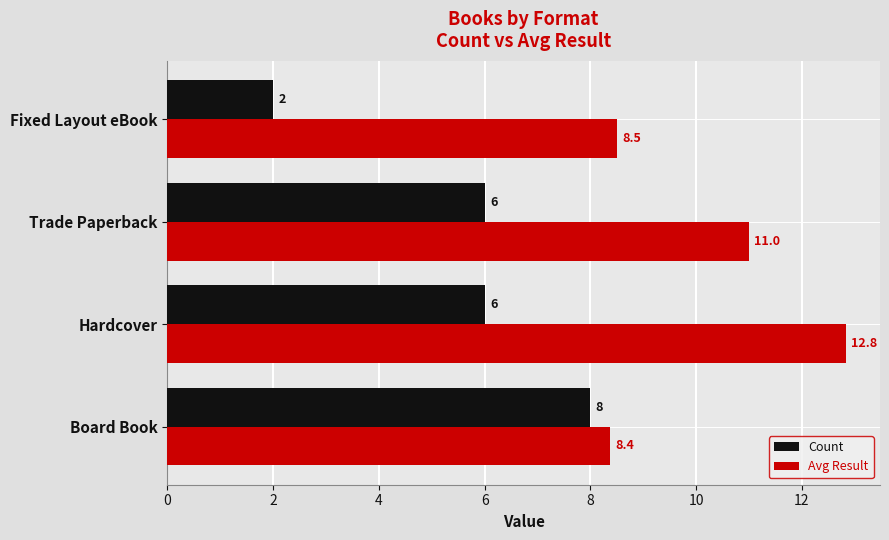

Which series has the largest range (max minus min)?

Count